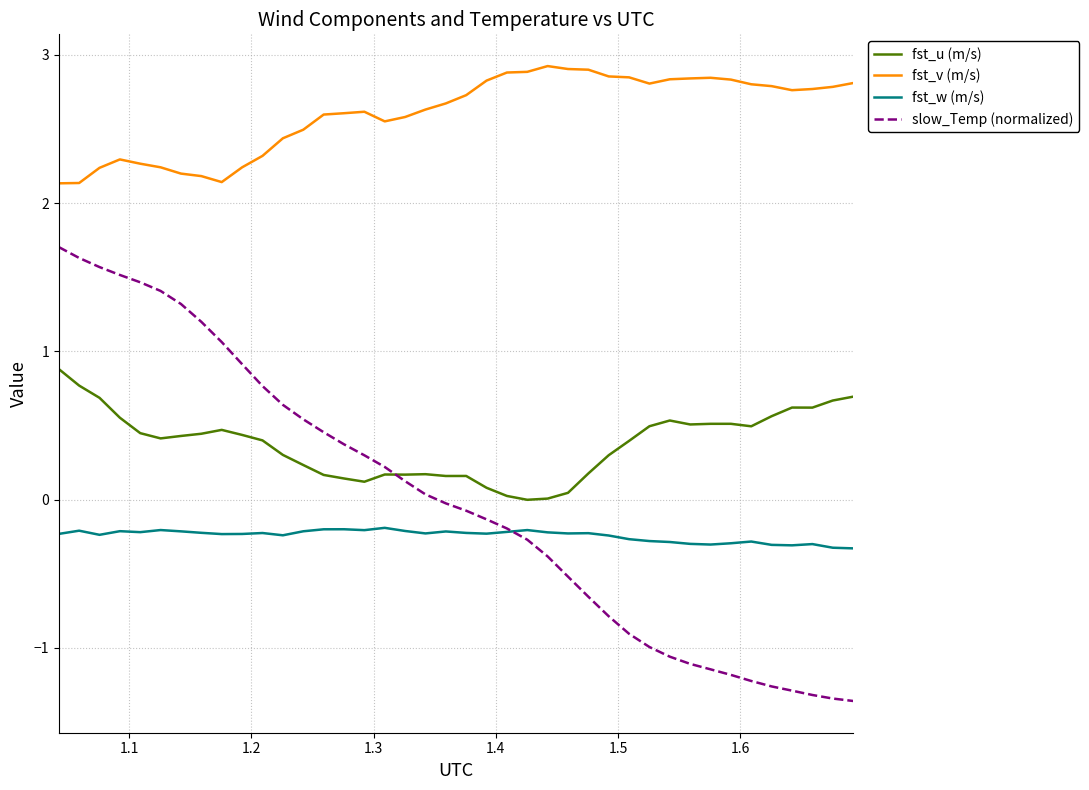

List the series in order of their peak value, lowest first.

fst_w (m/s), fst_u (m/s), slow_Temp (normalized), fst_v (m/s)